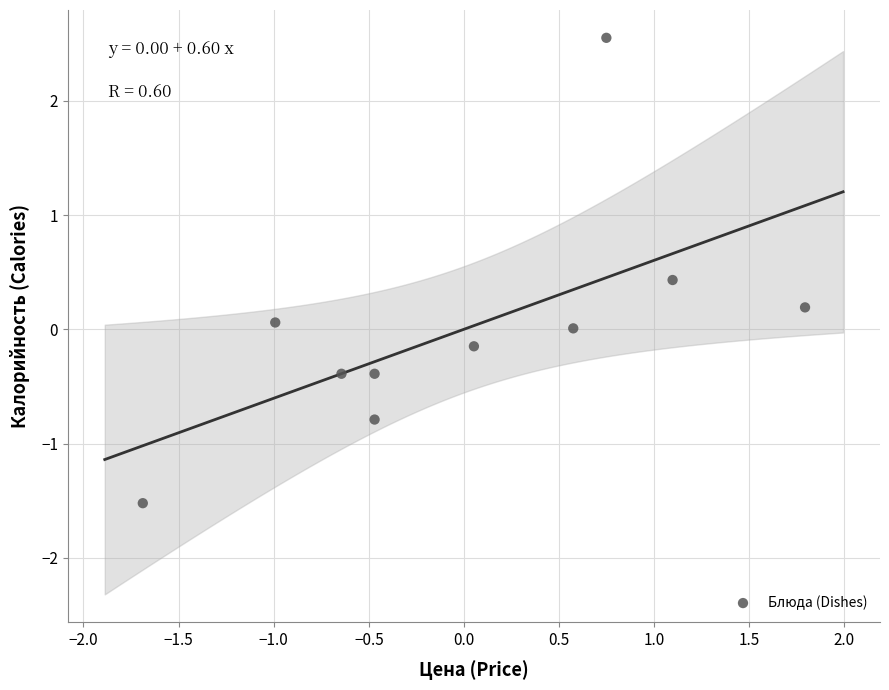

What is the range of Y values (max minus min)?

4.1